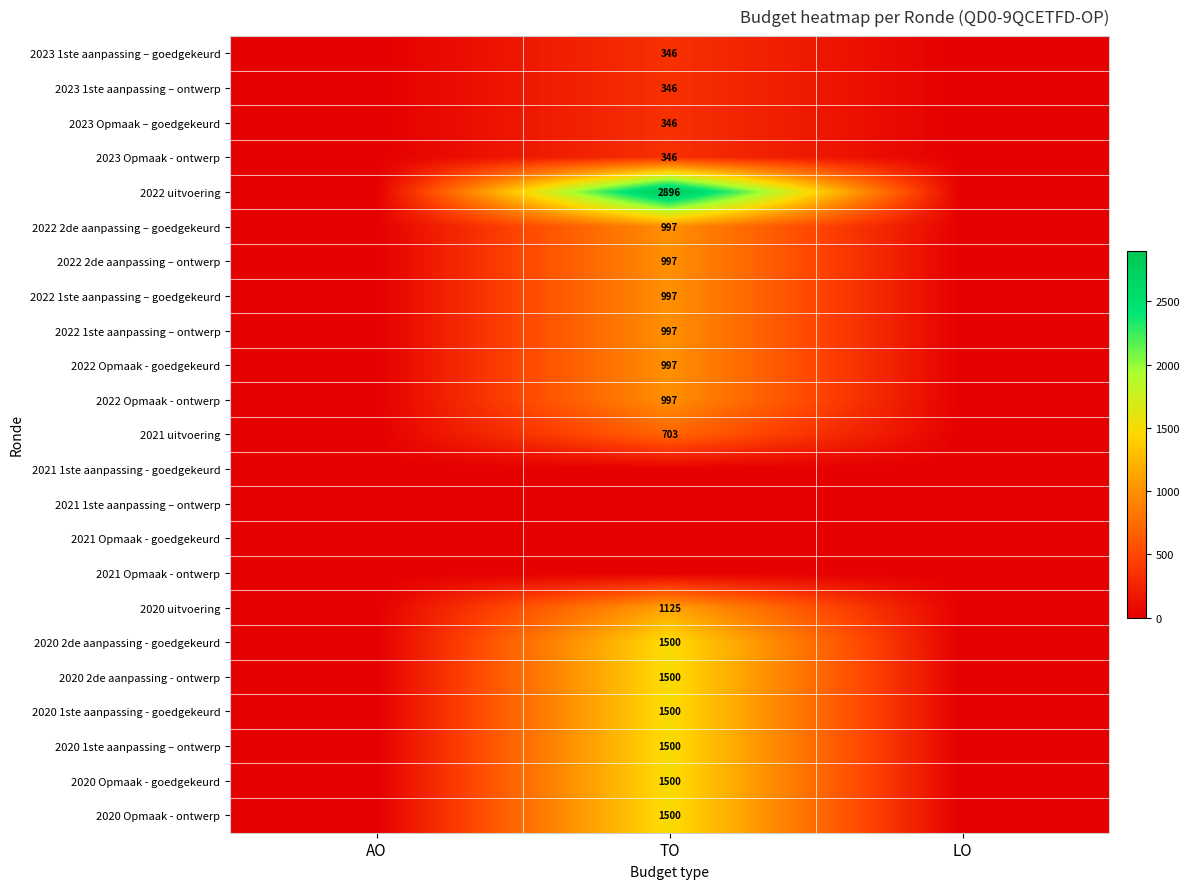

The value of 2022 2de aanpassing – ontwerp at TO is 997. True or false?

True